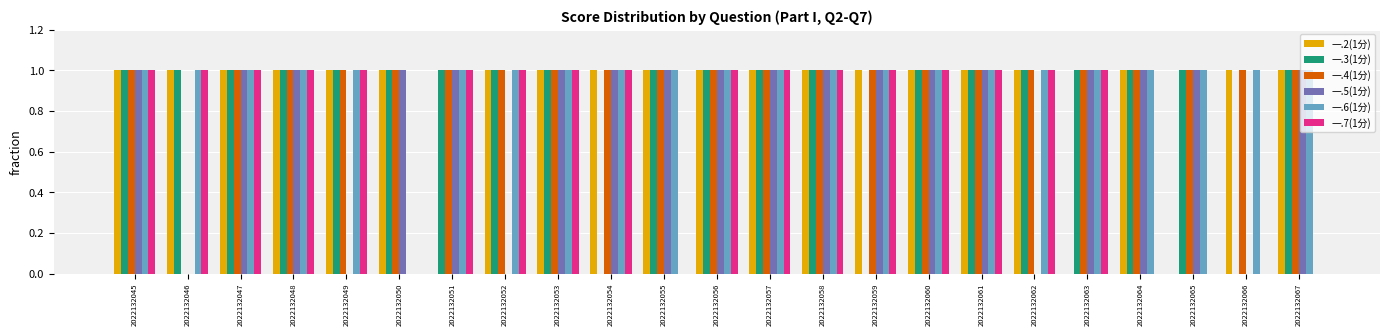

Between 2022132050 and 2022132067, which series saw the biggest shift?

一.6(1分)